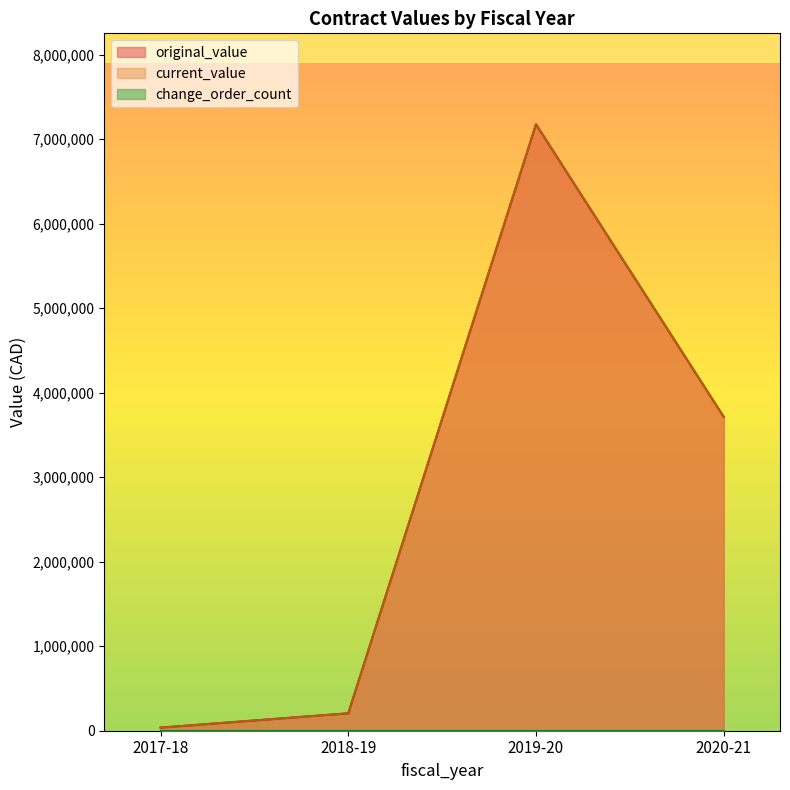

Does the chart display data point markers on the line(s)?

No